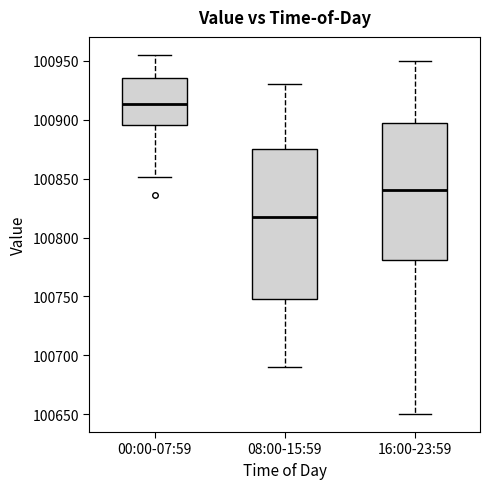

Which box is the tallest, from its lower edge to its upper edge?

08:00-15:59